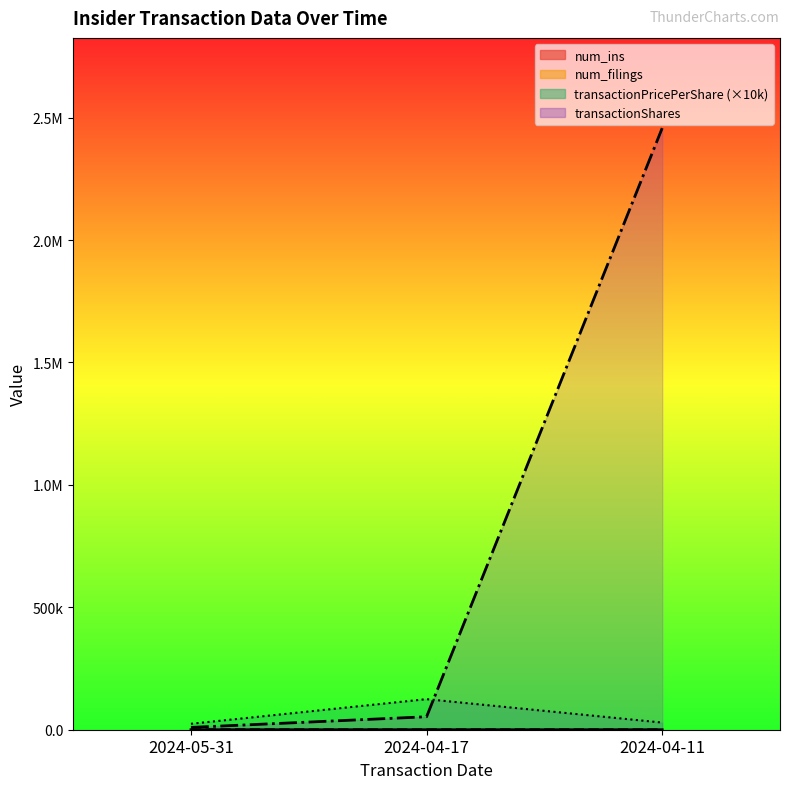

Reading right to left, what are all the values shown in this chart?

num_ins: 2024-04-11=3	2024-04-17=4	2024-05-31=1
num_filings: 2024-04-11=3	2024-04-17=4	2024-05-31=1
transactionPricePerShare: 2024-04-11=29169	2024-04-17=124922	2024-05-31=24200
transactionShares: 2024-04-11=2457288	2024-04-17=53000	2024-05-31=9493